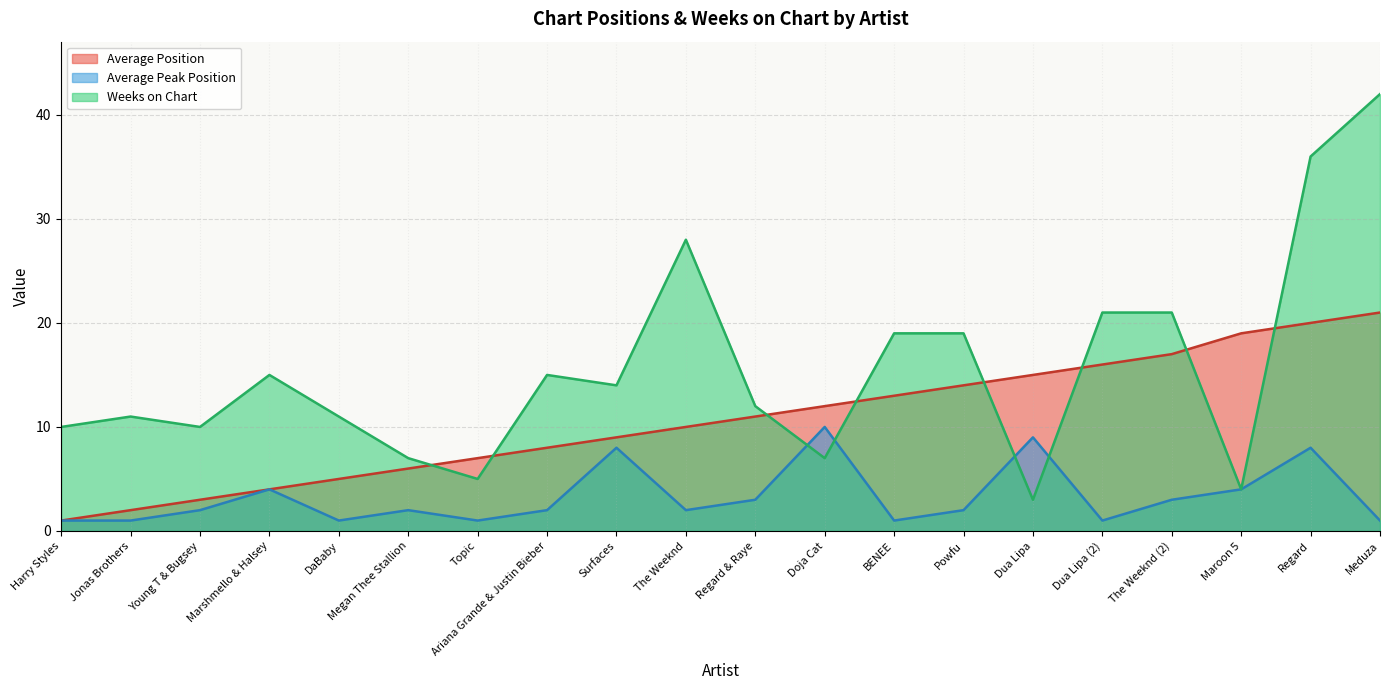

Reading left to right, transcribe all the data shown in this chart.

Average Position: 1	2	3	4	5	6	7	8	9	10	11	12	13	14	15	16	17	19	20	21
Average Peak Position: 1	1	2	4	1	2	1	2	8	2	3	10	1	2	9	1	3	4	8	1
Weeks on Chart: 10	11	10	15	11	7	5	15	14	28	12	7	19	19	3	21	21	4	36	42